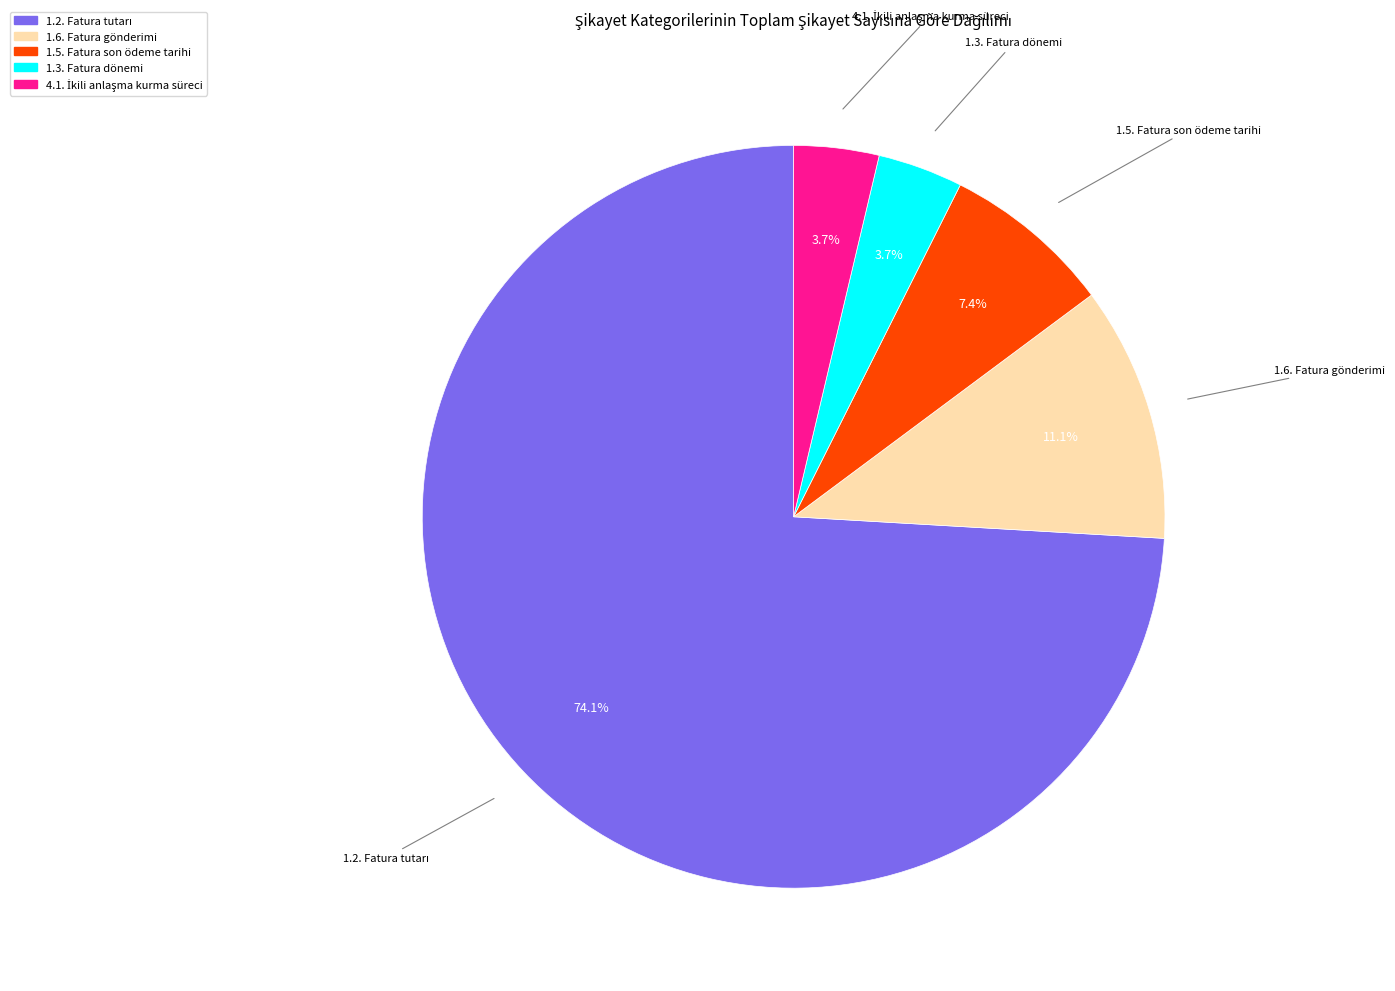

How many slices are in this pie chart?

5